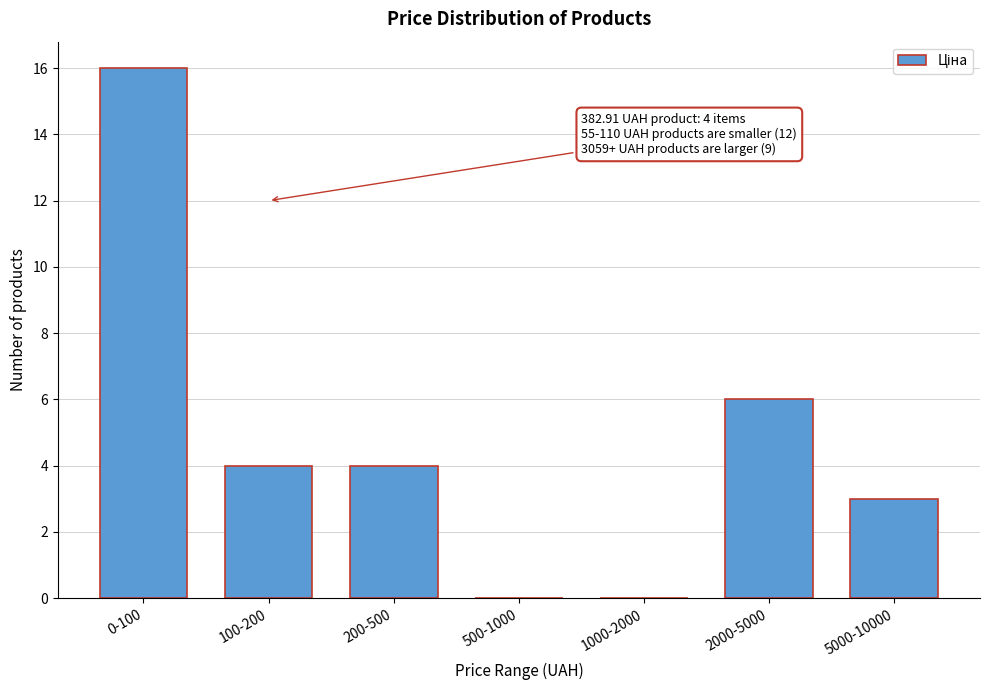

Reading left to right, what are all the values shown in this chart?

0-100=16	100-200=4	200-500=4	500-1000=0	1000-2000=0	2000-5000=6	5000-10000=3